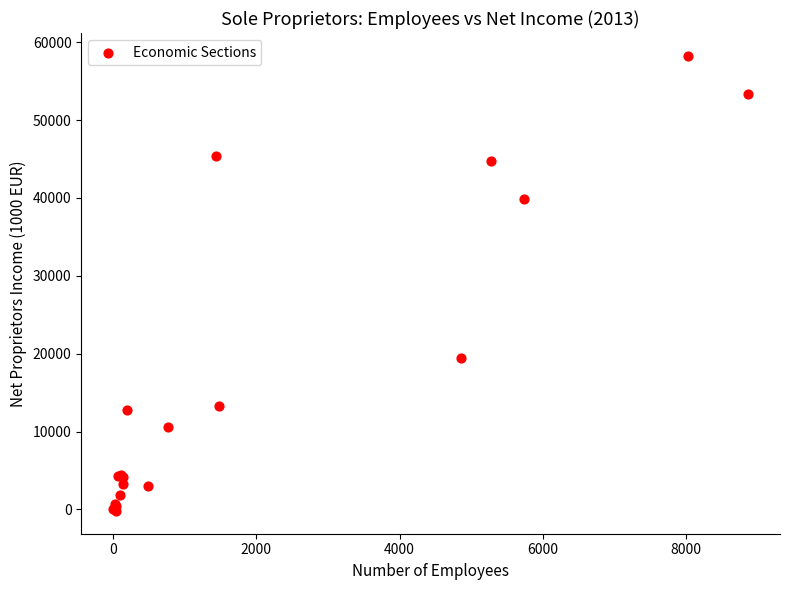

What Y value in the scatter plot is closest to 29033?

19407.1